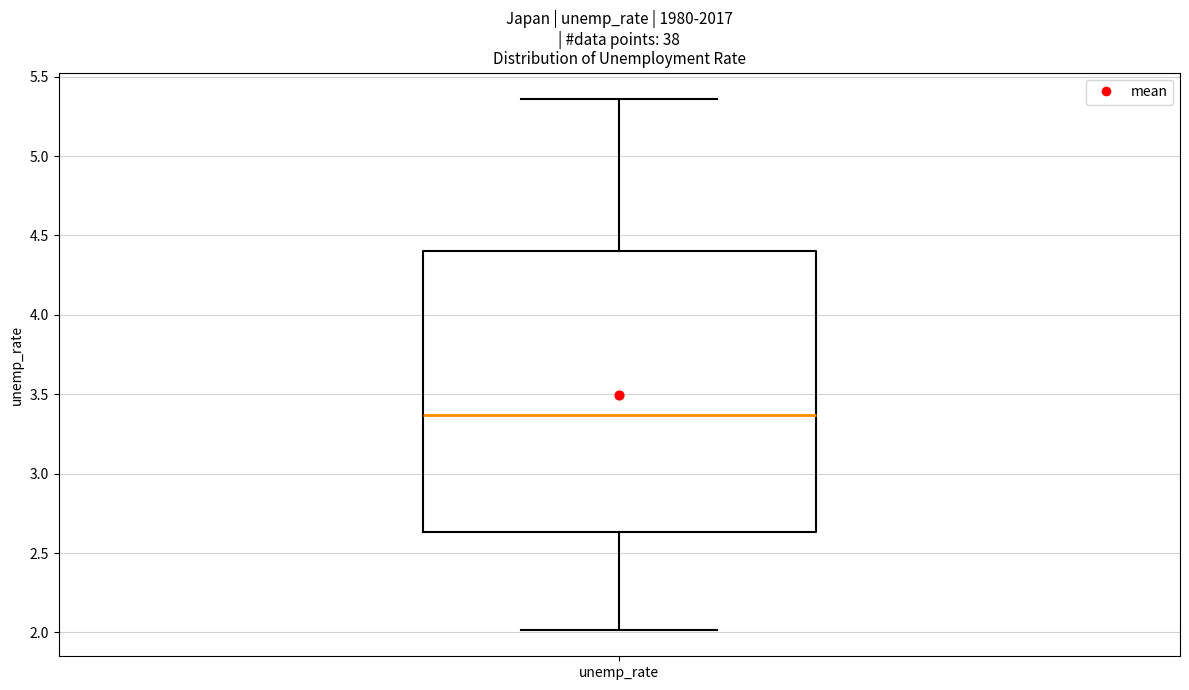

Where is the upper edge of the box for unemp_rate on the y-axis? The values are not printed on the chart, so give them approximately, as read against the axis.

4.40